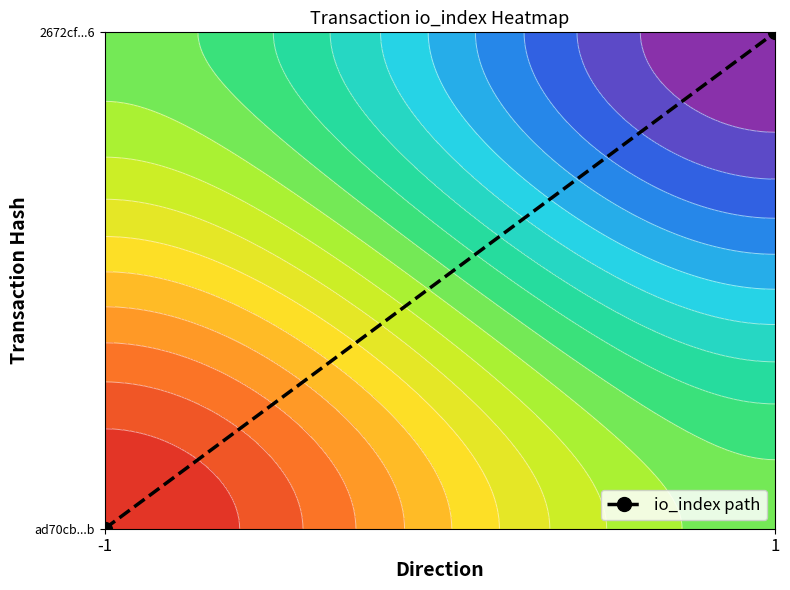

Which category has the lowest value across all series?

-1